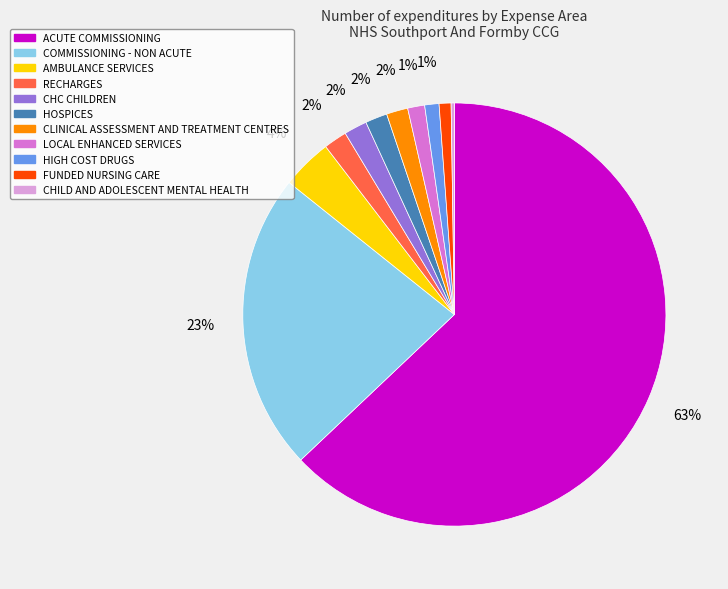

Do FUNDED NURSING CARE and AMBULANCE SERVICES together represent more than half of the pie?

No